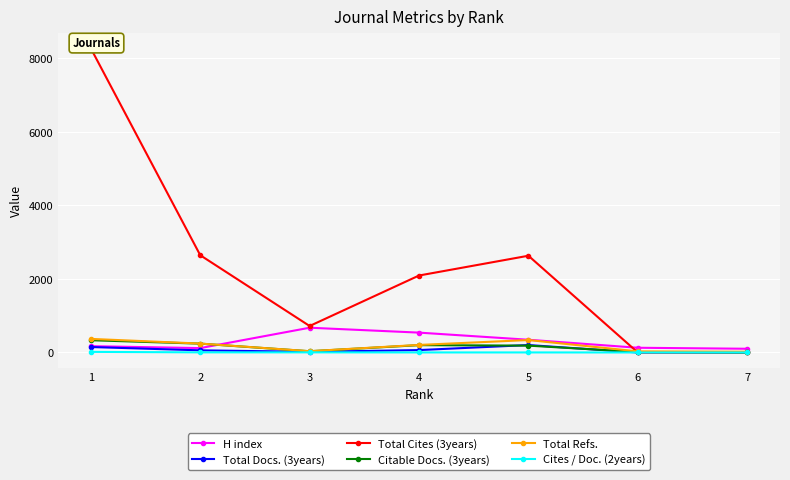

Reading left to right, transcribe all the data shown in this chart.

H index: 171	119	673	540	346	128	101
Total Docs. (3years): 148	58	17	65	202	0	0
Total Cites (3years): 8270	2645	720	2093	2631	0	0
Citable Docs. (3years): 333	240	33	199	186	12	0
Total Refs.: 369	242	35	205	338	30	20
Cites / Doc. (2years): 16	3	3	1	1	0	0